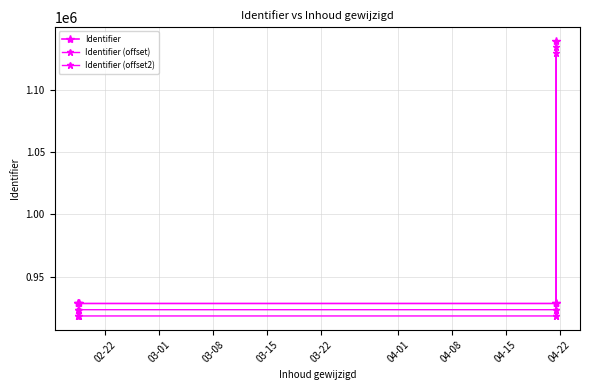

At which label does Identifier reach its minimum?

02-22